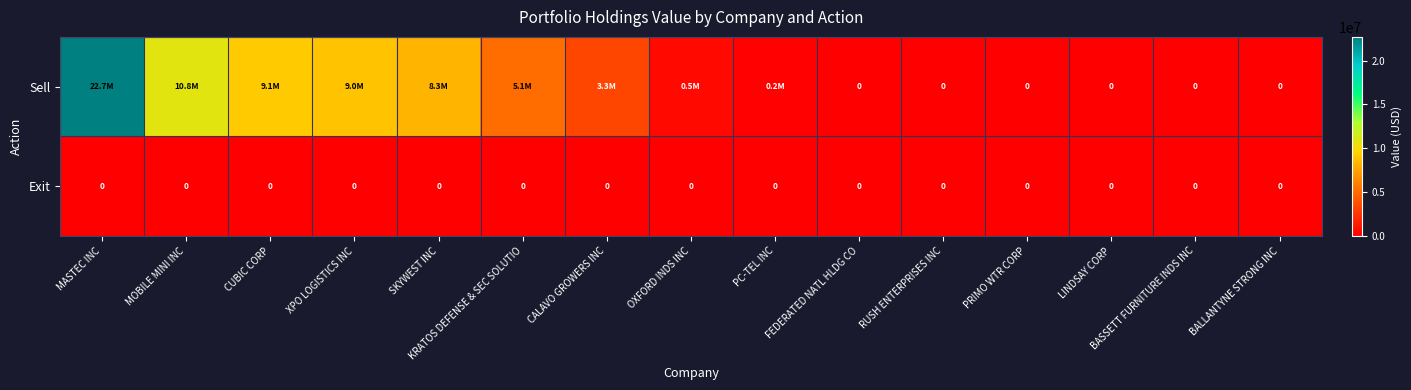

How many distinct data groups are displayed?

2